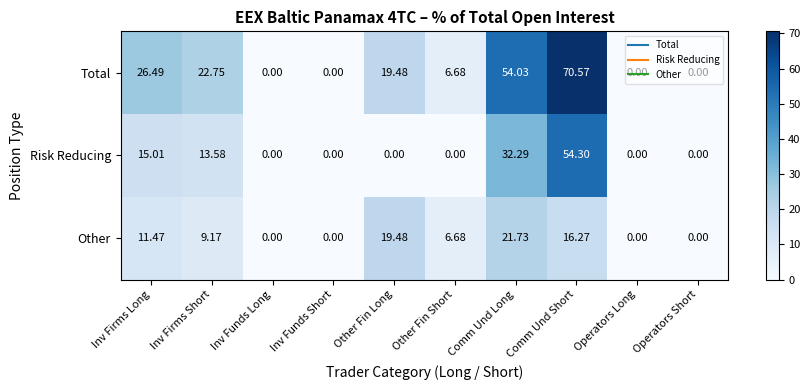

At which label does Other first exceed 9?

Inv Firms Long